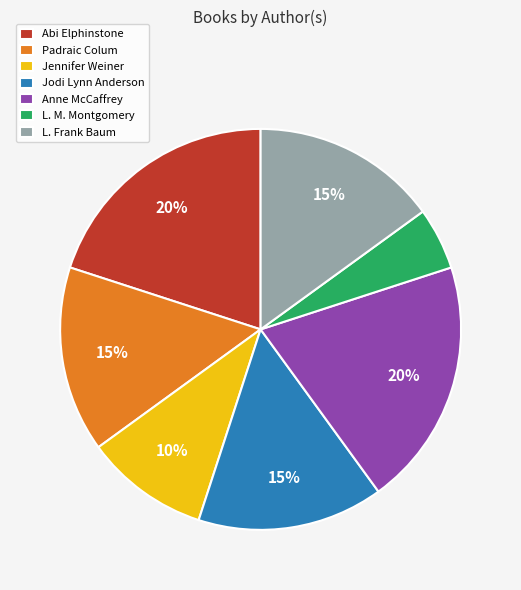

Is L. Frank Baum the majority of the pie?

No